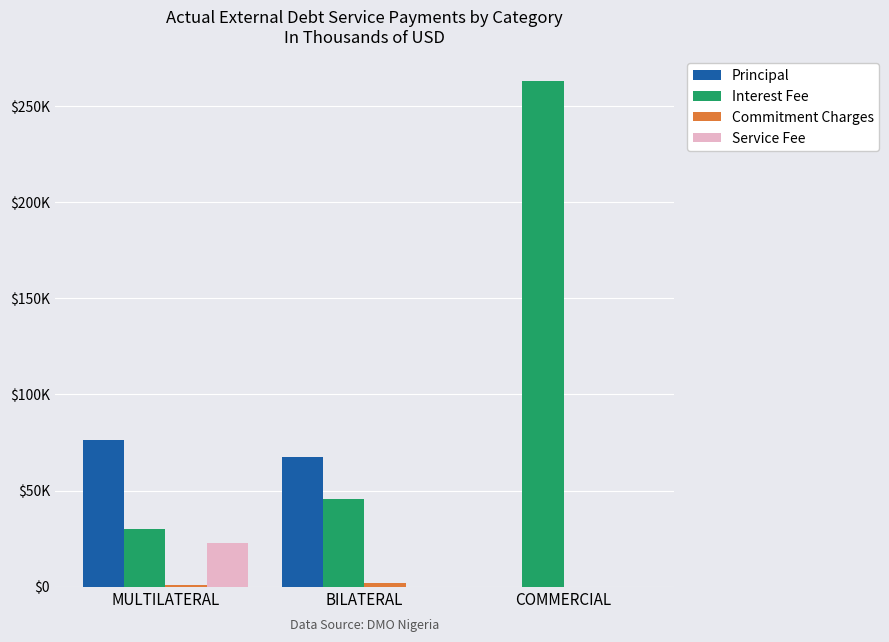

What value does the Commitment Charges series have at BILATERAL?

1887.5